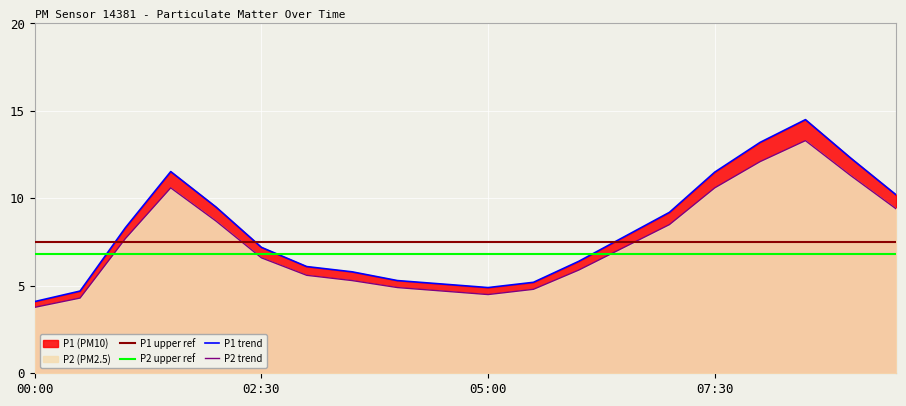

Which label corresponds to the smallest value in the chart?

00:00